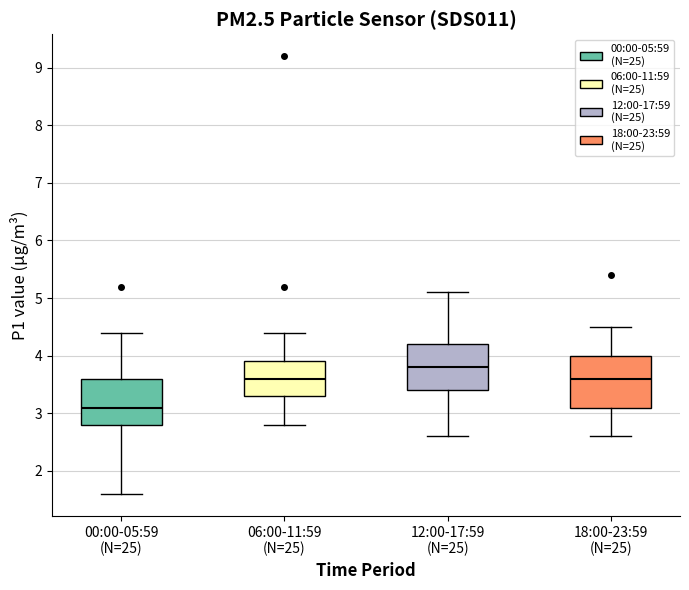

Reading left to right, read every box against the y-axis: the position of its median line, the range the box covers, and the ends of its whiskers. The values are not printed on the chart, so give them approximately, as read against the axis.

00:00-05:59 (N=25): median 3.1, box 2.8 to 3.6, whiskers 1.6 to 4.4
06:00-11:59 (N=25): median 3.6, box 3.3 to 3.9, whiskers 2.8 to 4.4
12:00-17:59 (N=25): median 3.8, box 3.4 to 4.2, whiskers 2.6 to 5.1
18:00-23:59 (N=25): median 3.6, box 3.1 to 4.0, whiskers 2.6 to 4.5